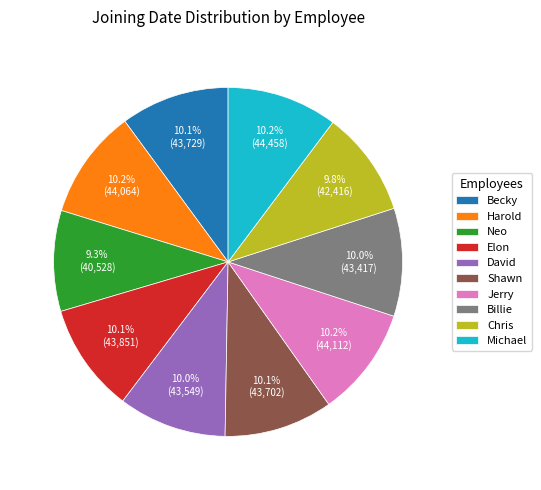

True or false: Elon accounts for 20% of the total.

False